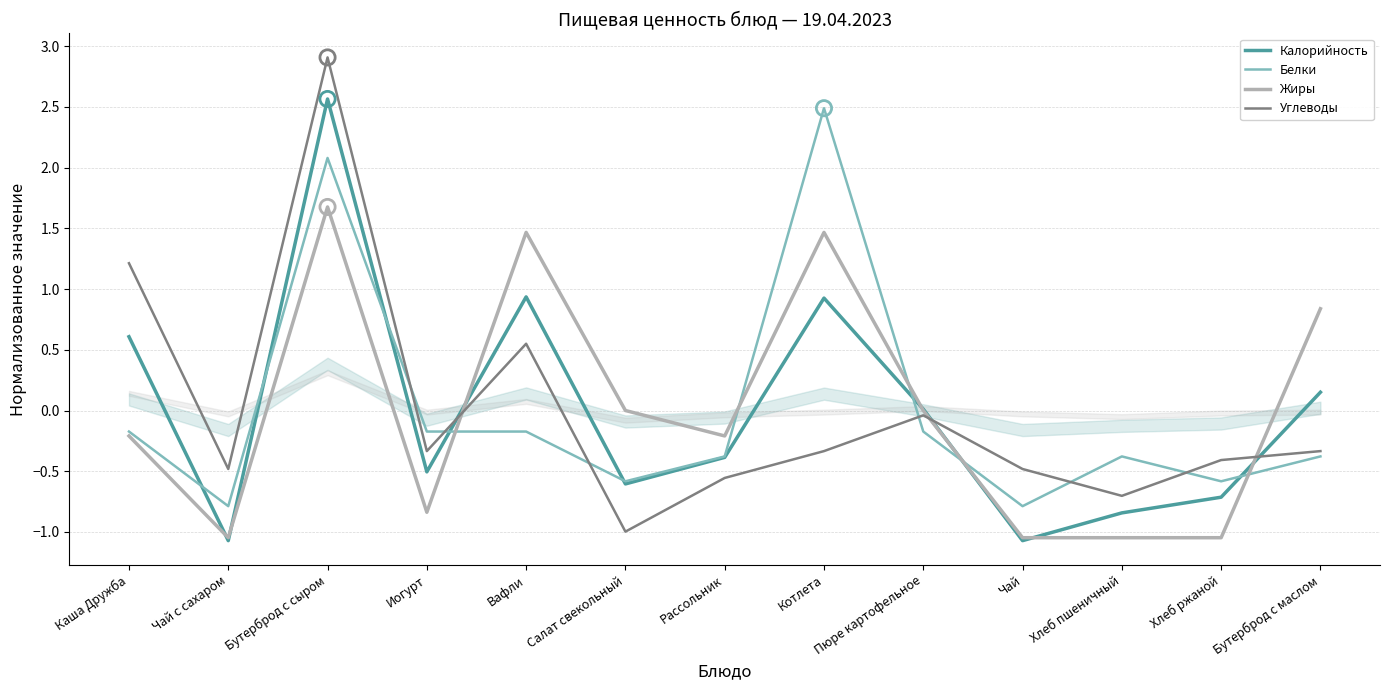

What are all the series names shown in the legend?

Калорийность, Белки, Жиры, Углеводы